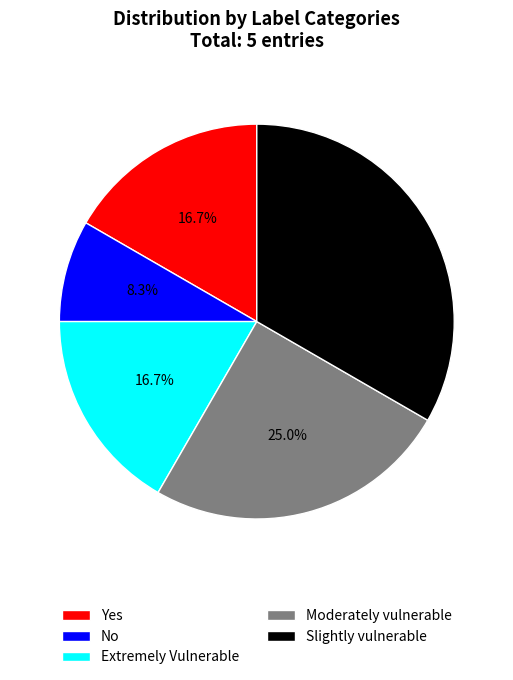

Which slice is the smallest?

No